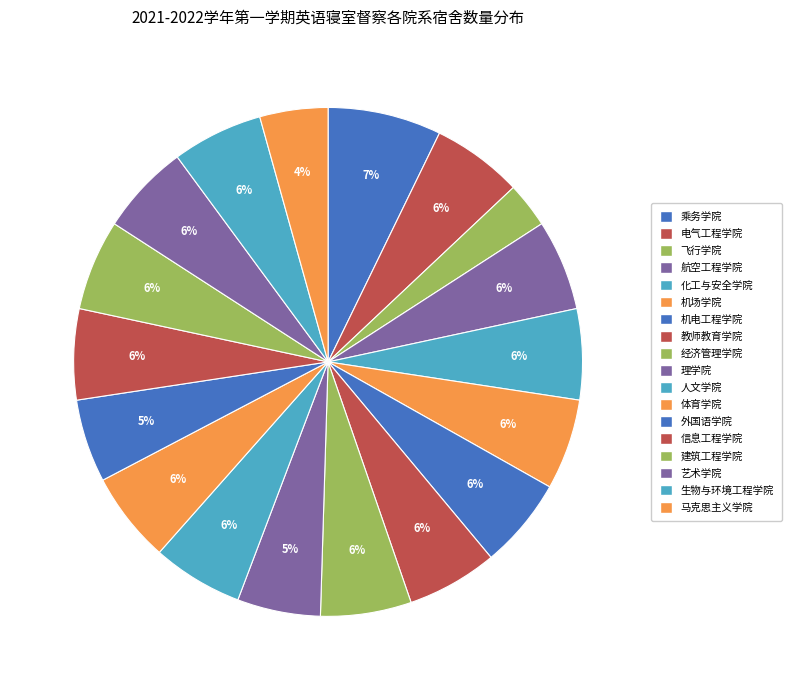

Approximately how many times larger is the value at 建筑工程学院 compared to 飞行学院?

2.0